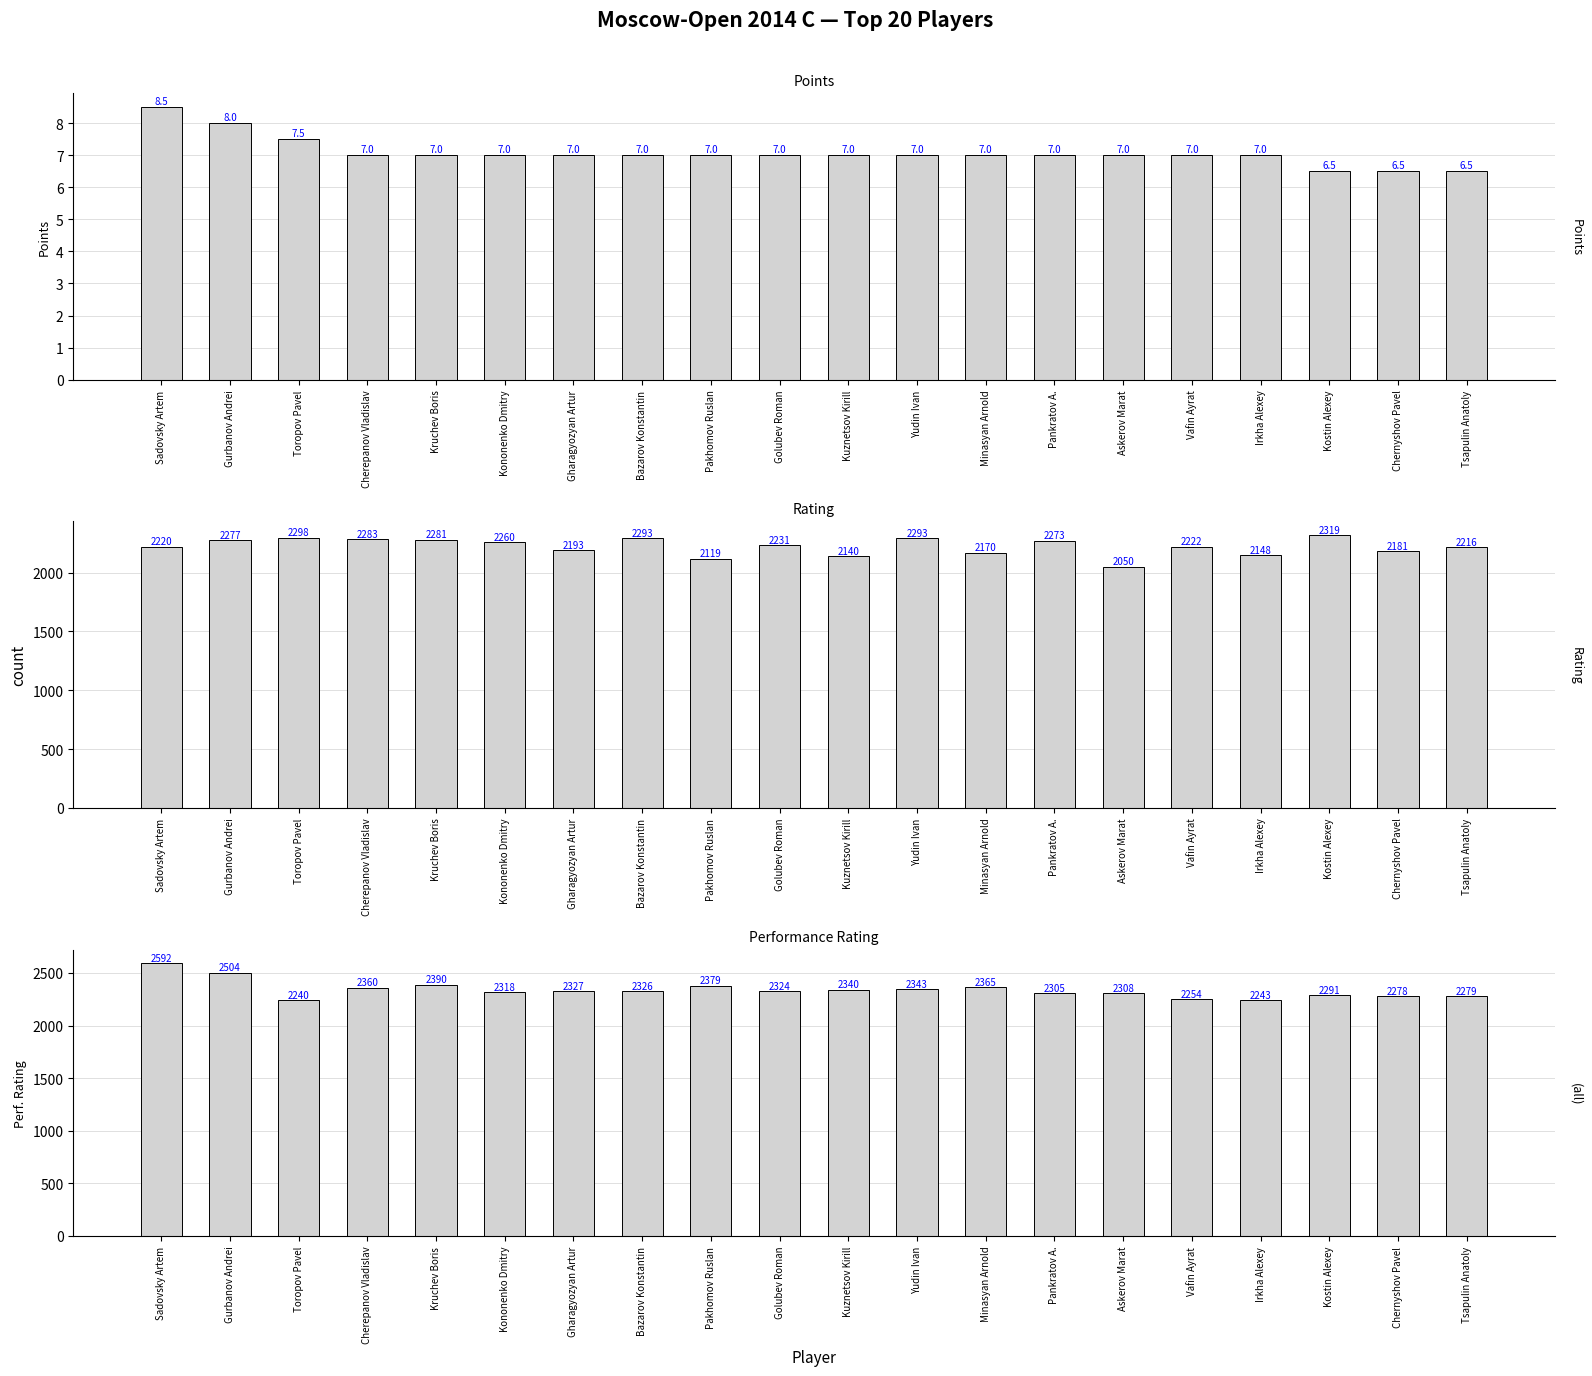

At which category is the sum across all series the highest?

Sadovsky Artem